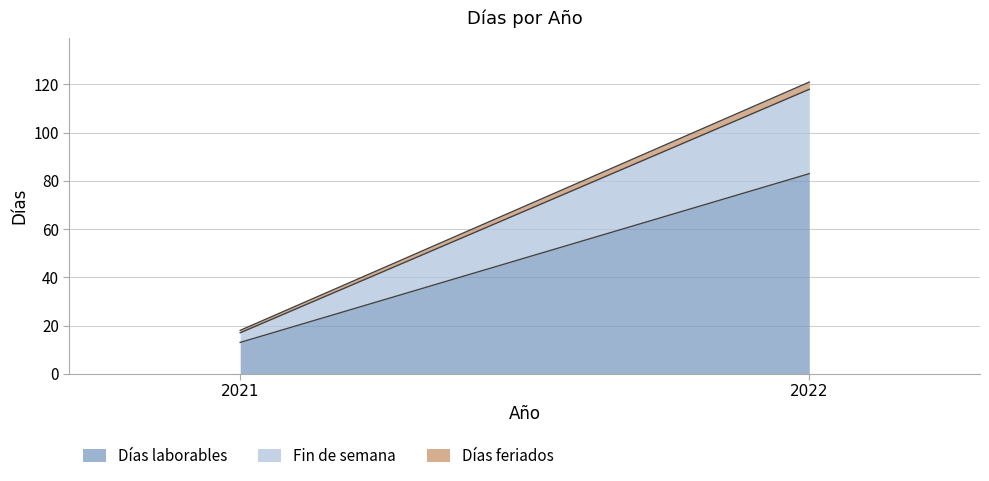

Which category has the lowest value across all series?

2021